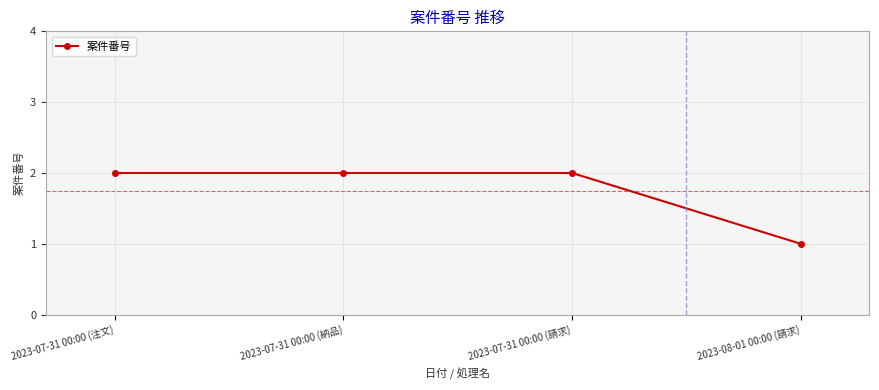

Is this an area chart (filled region under the line)?

No